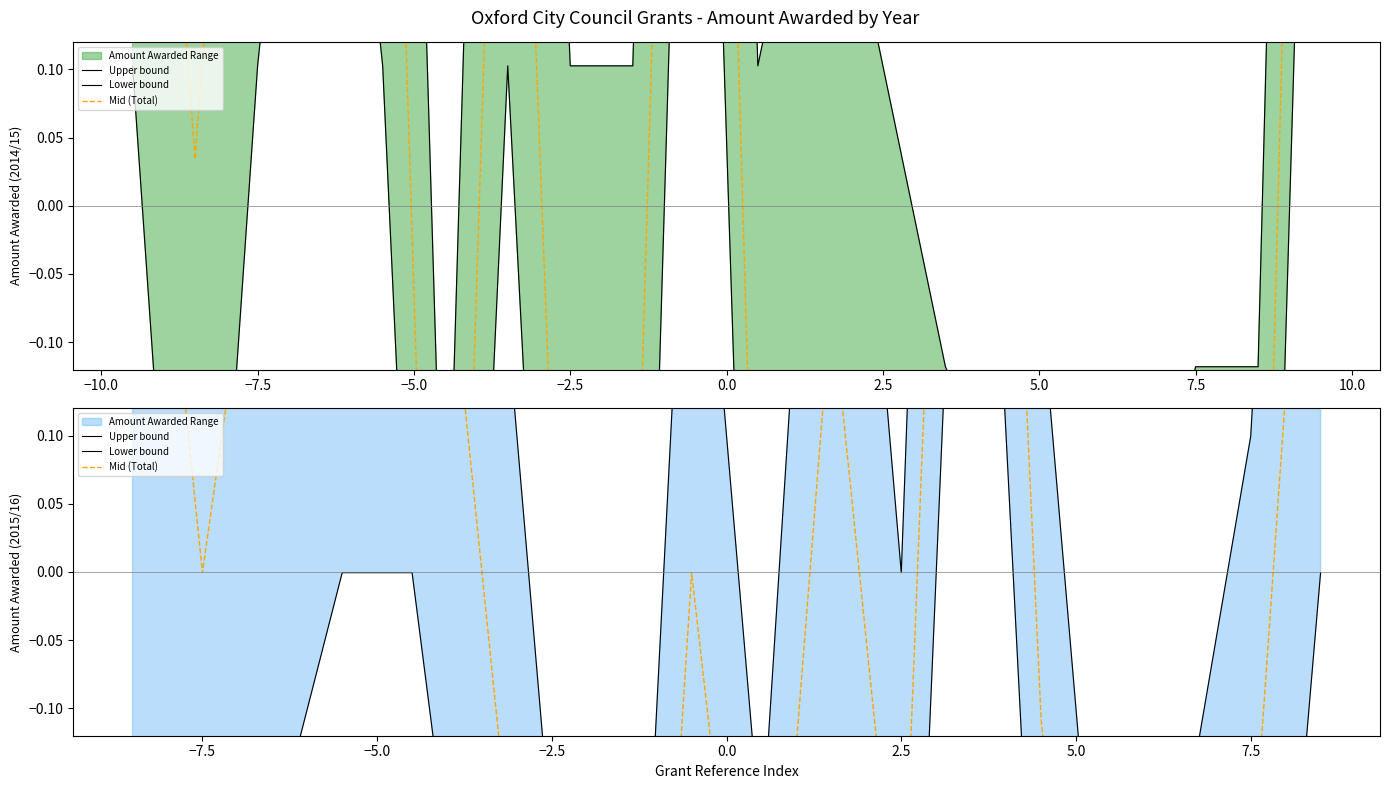

At how many categories does at least one series exceed 0?

12